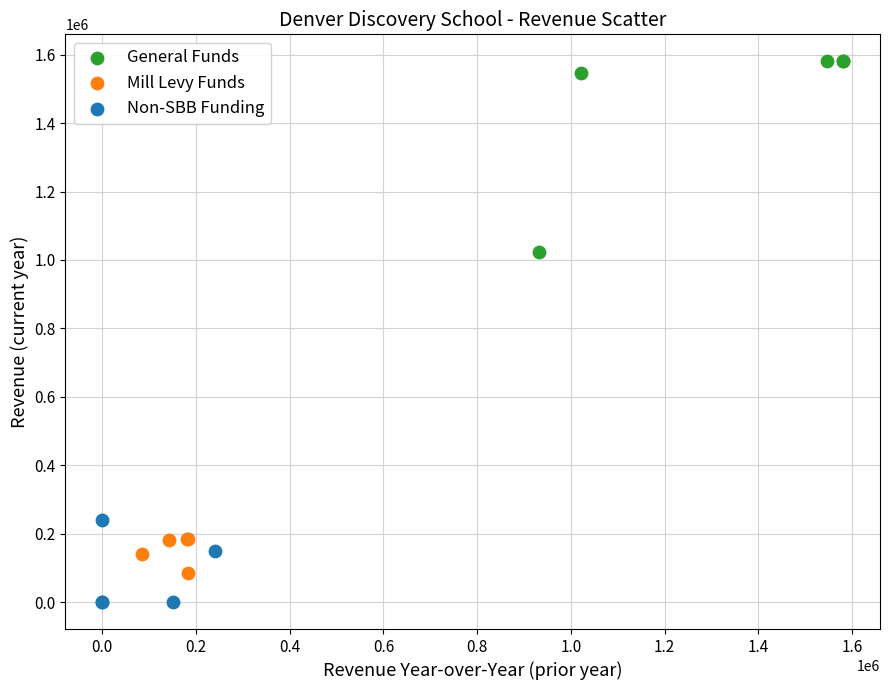

Which series reaches the maximum Y coordinate?

General Funds